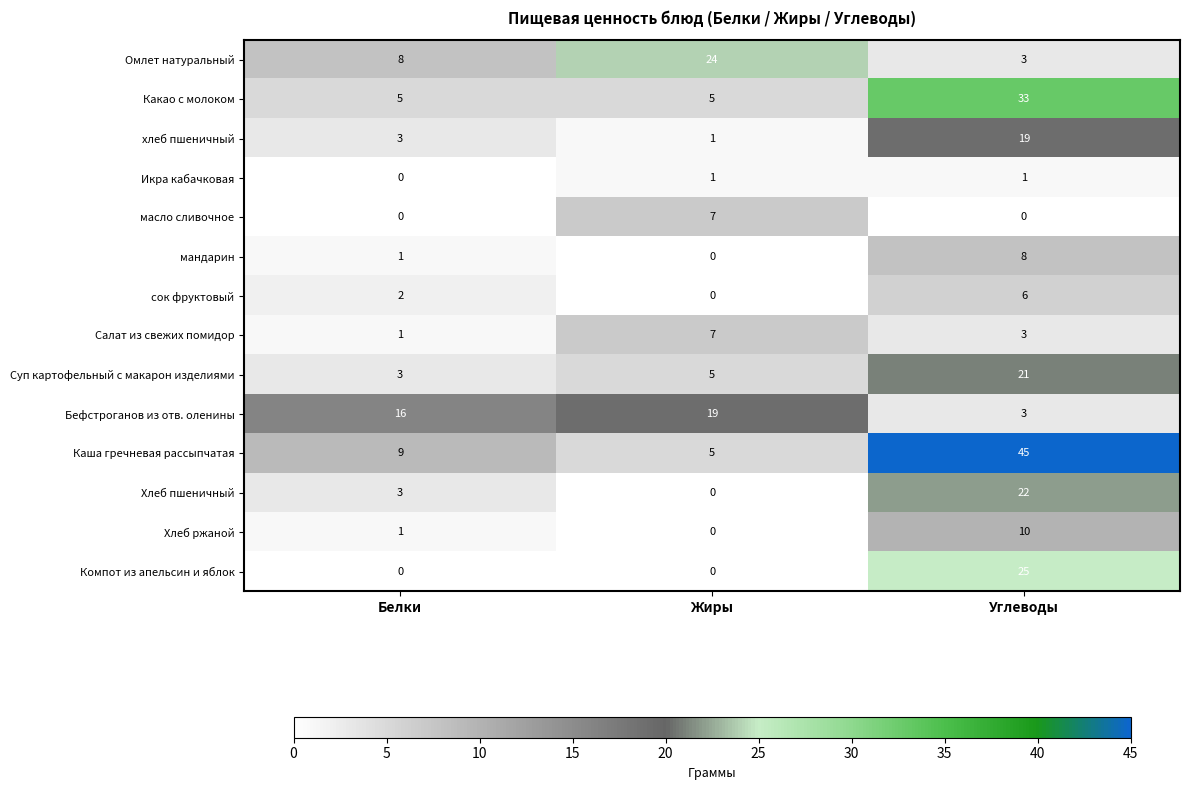

What is the average value of the Каша гречневая рассыпчатая series?

20